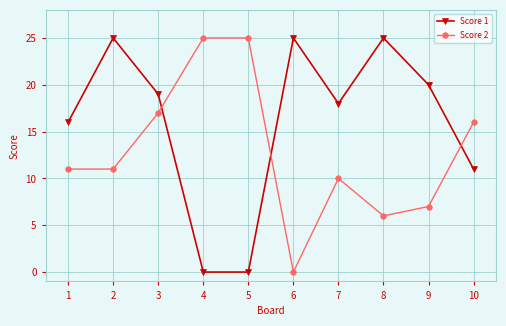

Is it true that Score 2 equals 11 at 2?

True